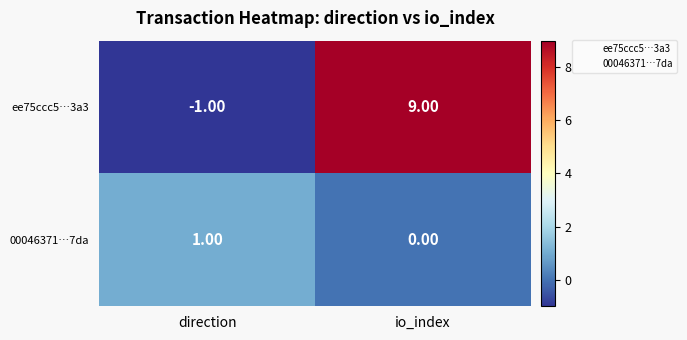

Which series changed the most between direction and io_index?

ee75ccc5…3a3